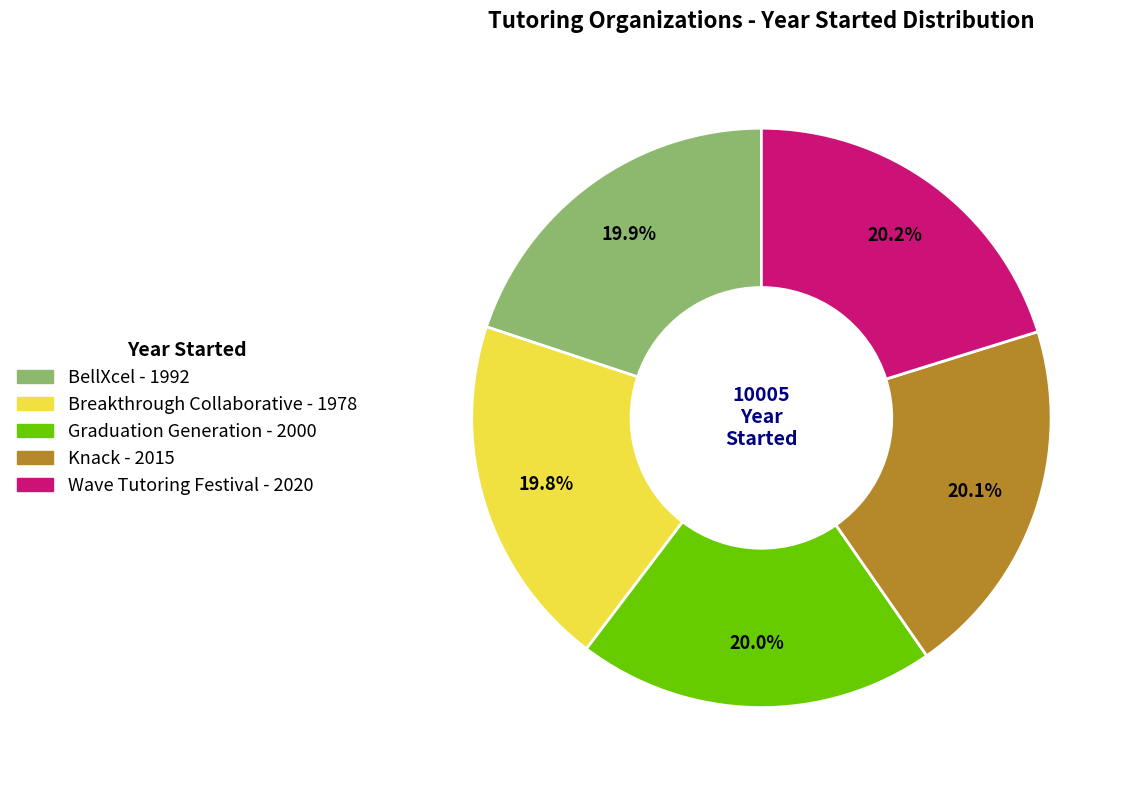

To the nearest percent, what portion does Breakthrough Collaborative represent?

20%